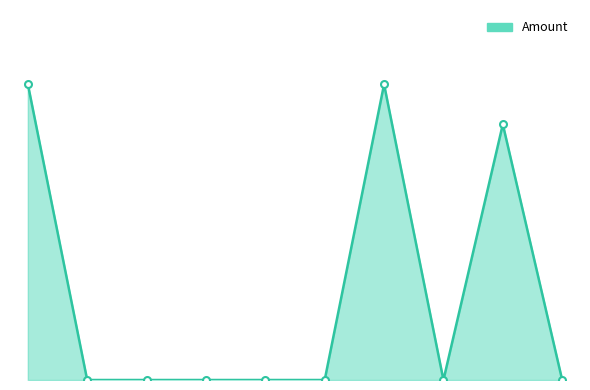

At which label is the value closest to 2?

2017-05-16 02:23:37